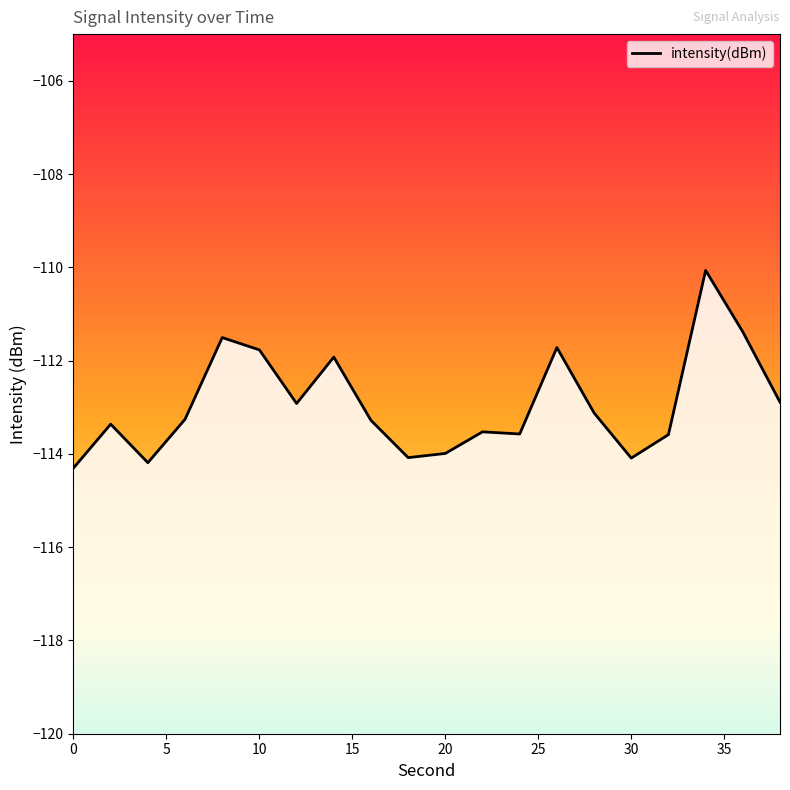

What is the sum of all values?

-2258.5